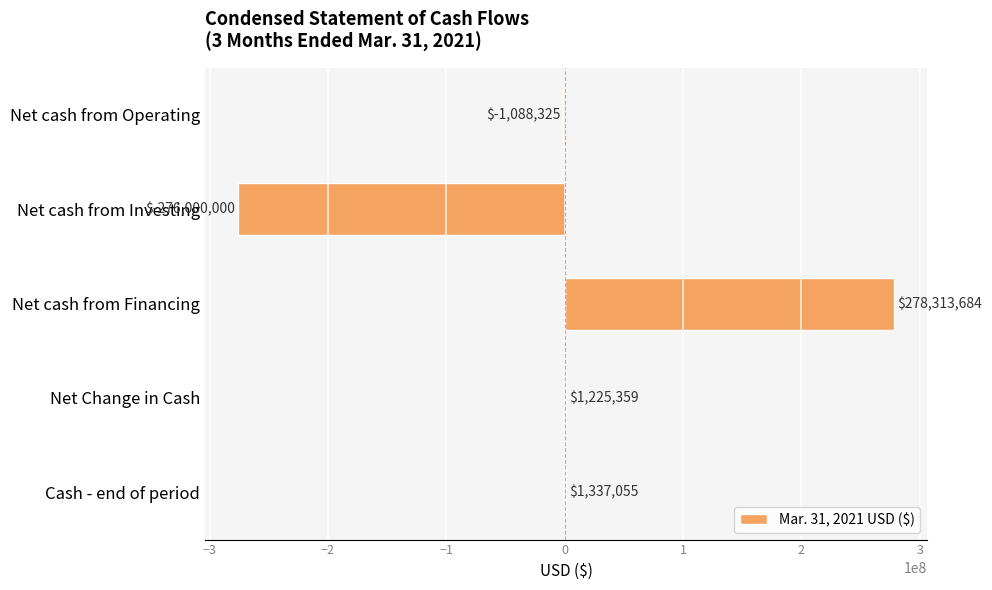

What is the sum of all values?

3787773